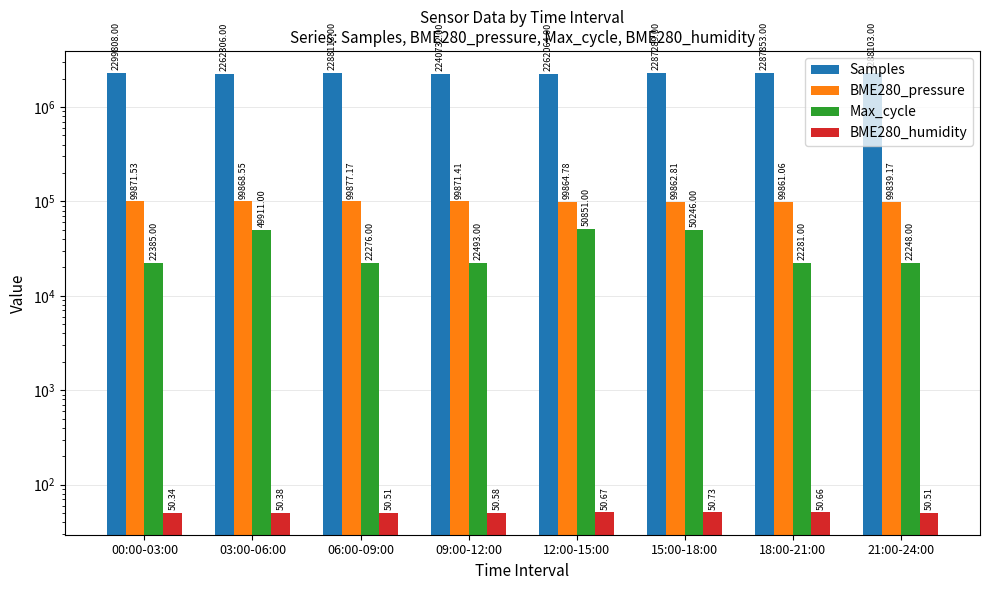

Which series has the largest total across all categories?

Samples